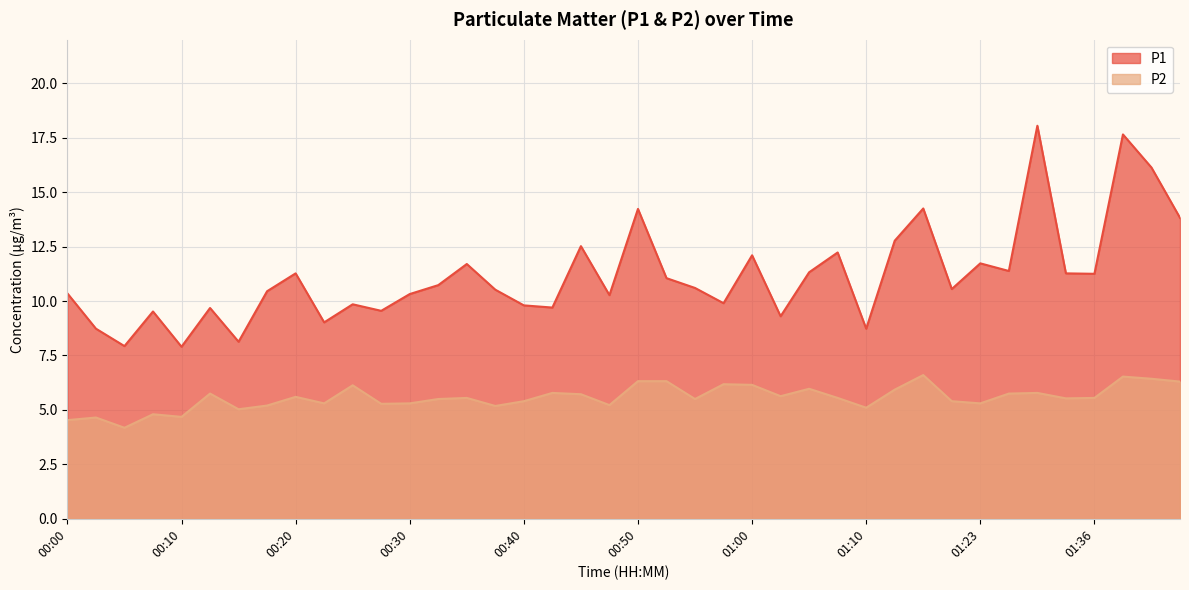

Read the P2 value at 00:12.

5.8